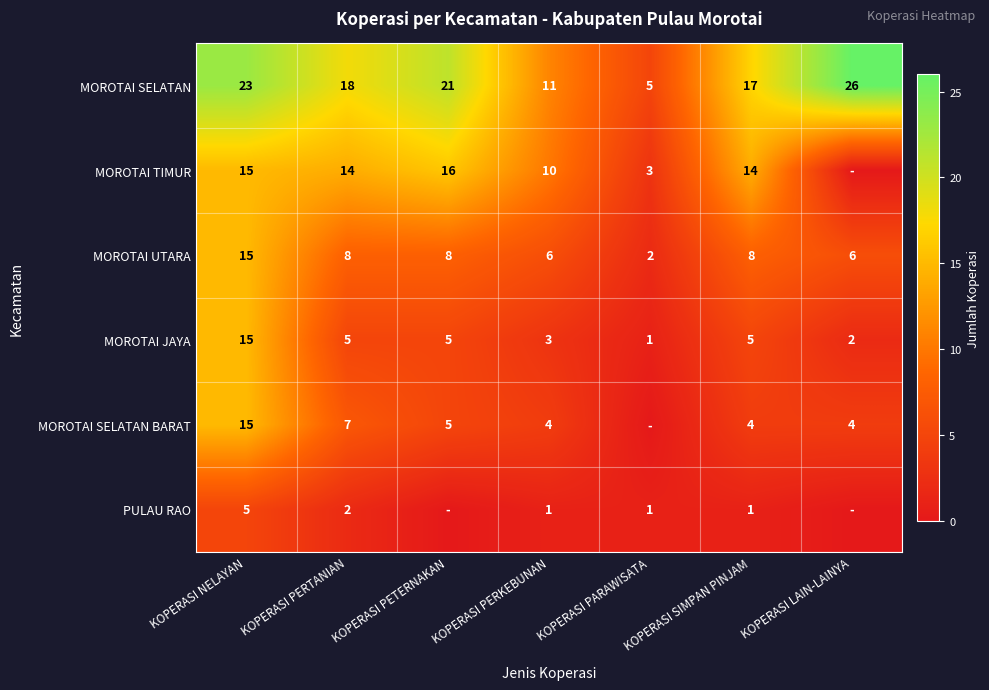

What is the sum of the MOROTAI UTARA values at KOPERASI SIMPAN PINJAM and KOPERASI PARAWISATA?

10